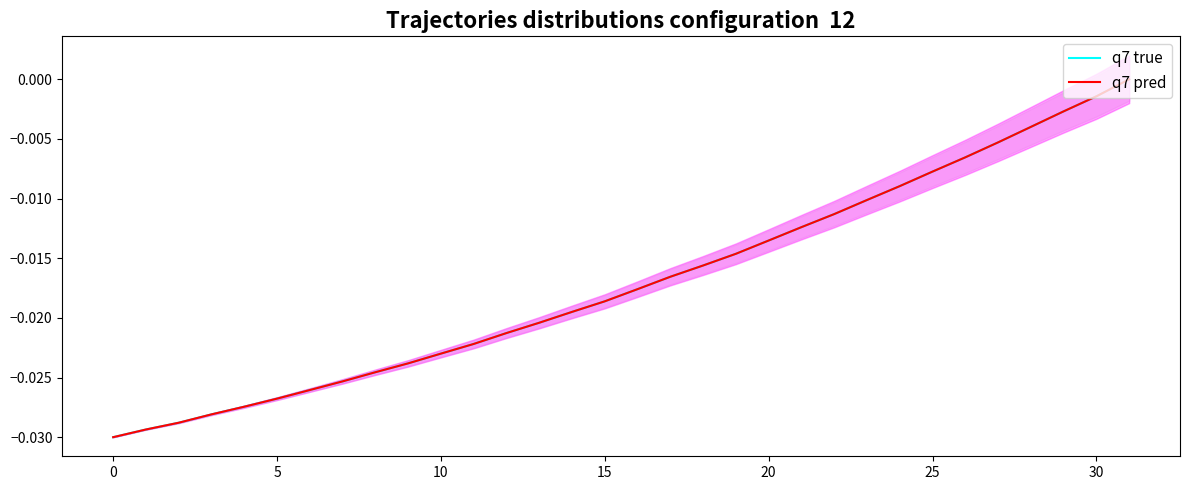

Is this an area chart (filled region under the line)?

No